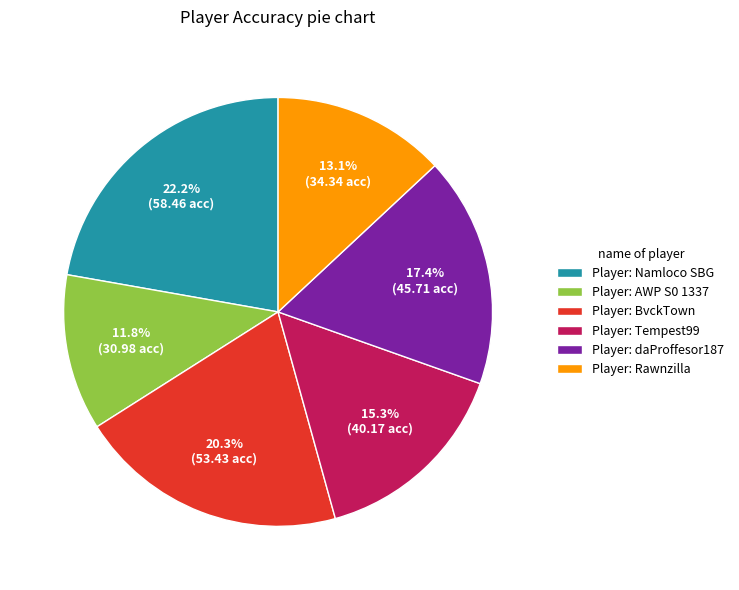

Is the sum of Player: BvckTown and Player: daProffesor187 greater than half?

No